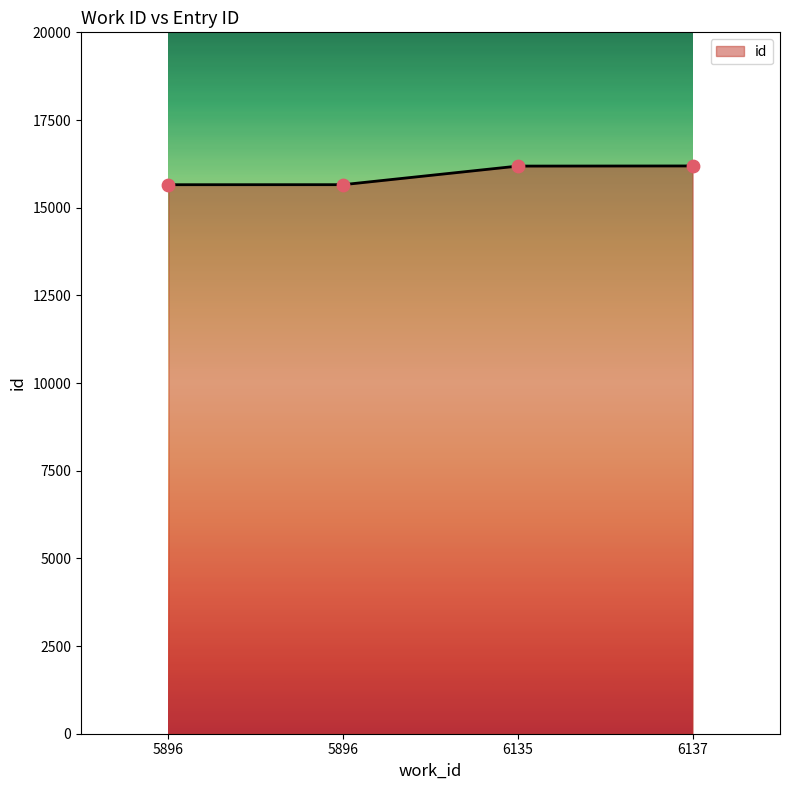

Between 6135 and 5896, which is larger?

6135